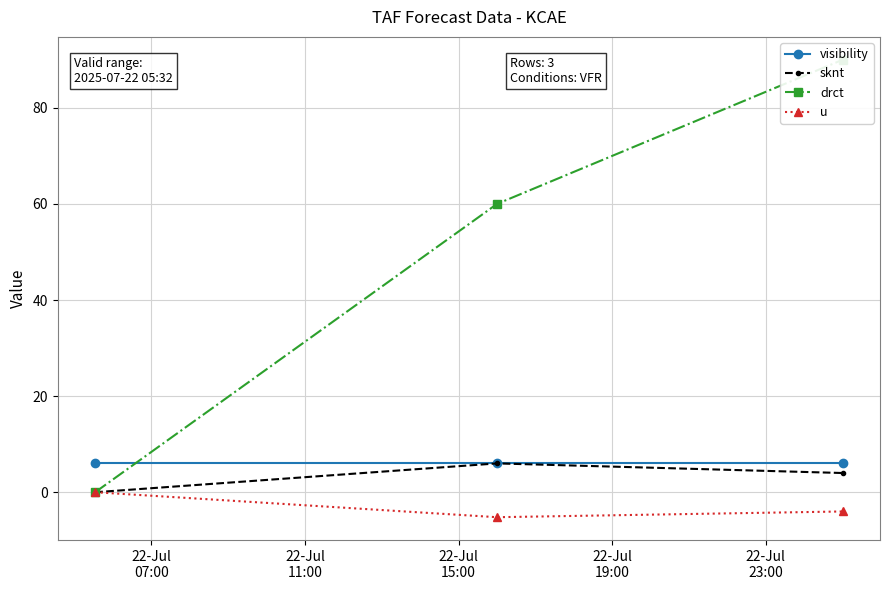

What is the value of the sknt point at the 2nd from the left?

6.0